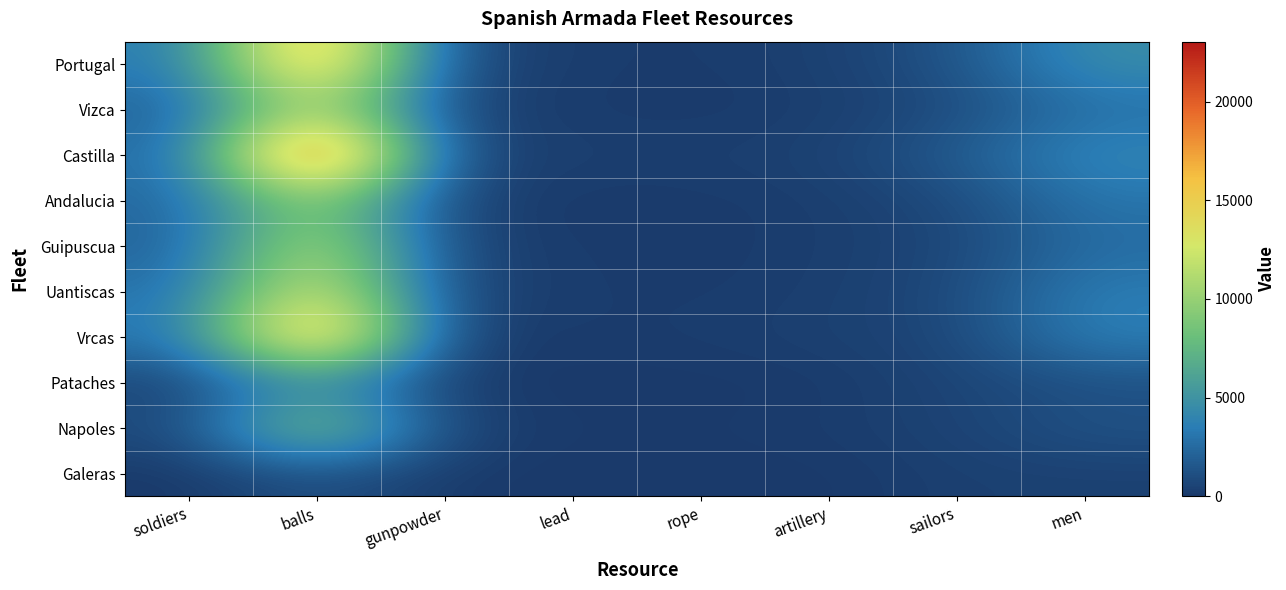

List the series in order of their peak value, lowest first.

Galeras, Pataches, Napoles, Andalucia, Vizca, Guipuscua, Uantiscas, Portugal, Vrcas, Castilla